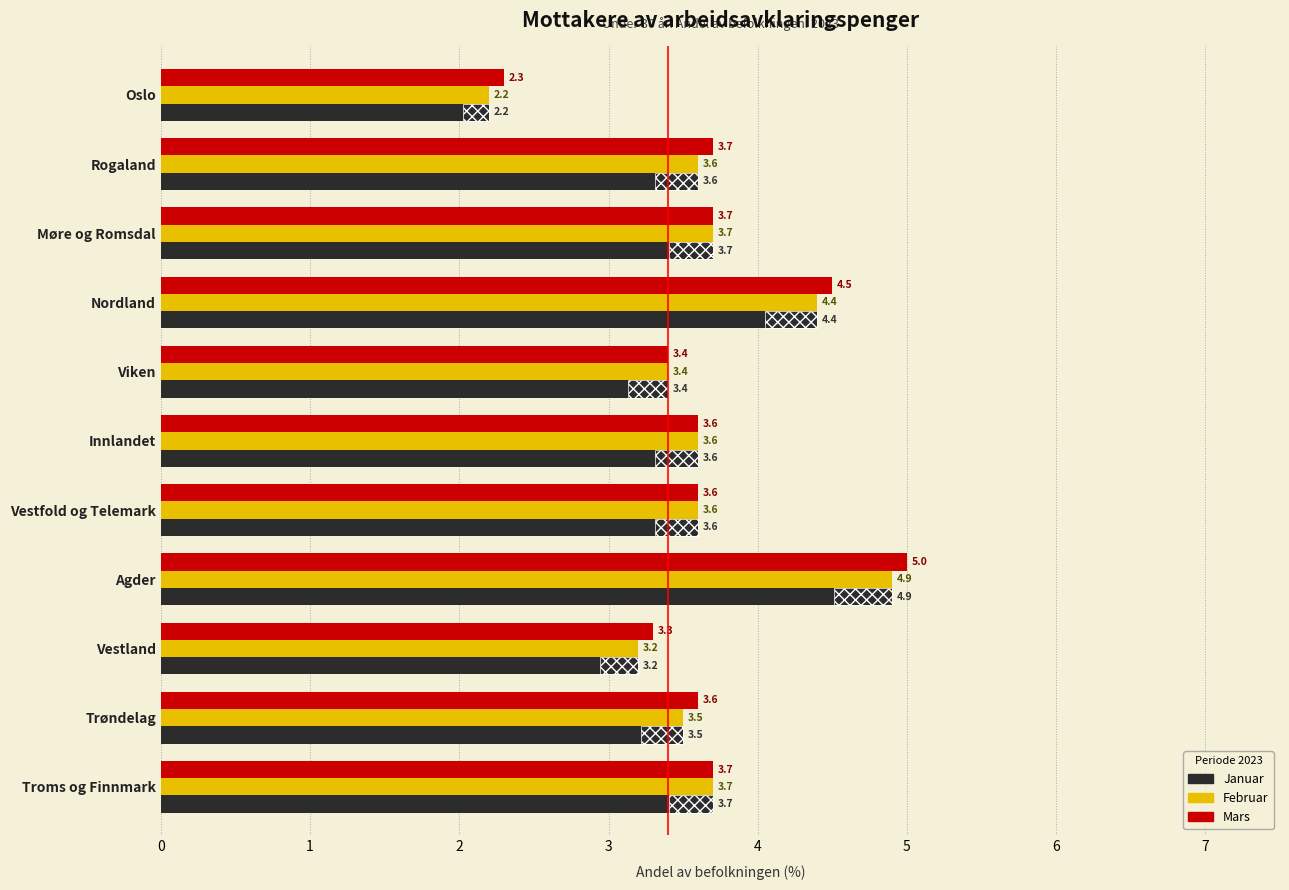

At how many categories does at least one series exceed 2?

11